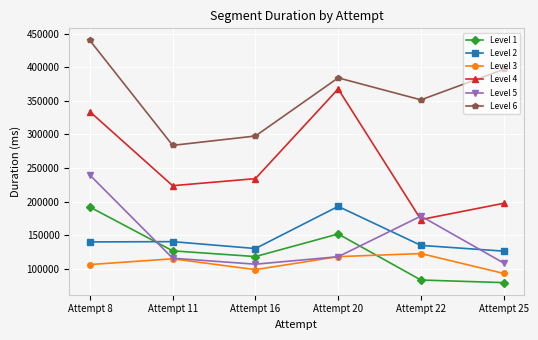

How many lines are shown in the chart?

6